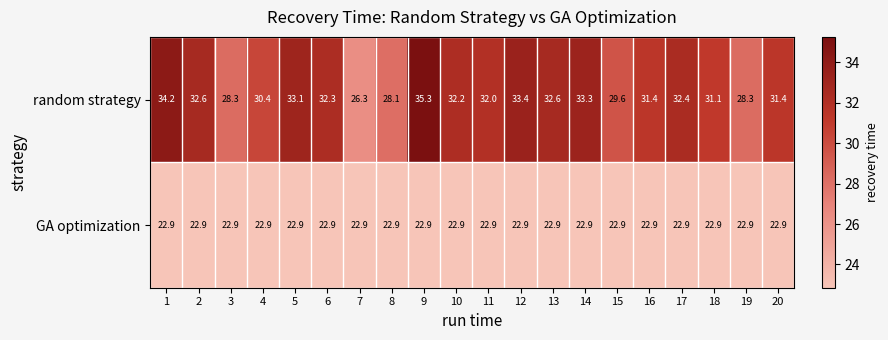

What is the difference between the second highest and minimum values in the random strategy series?

7.9